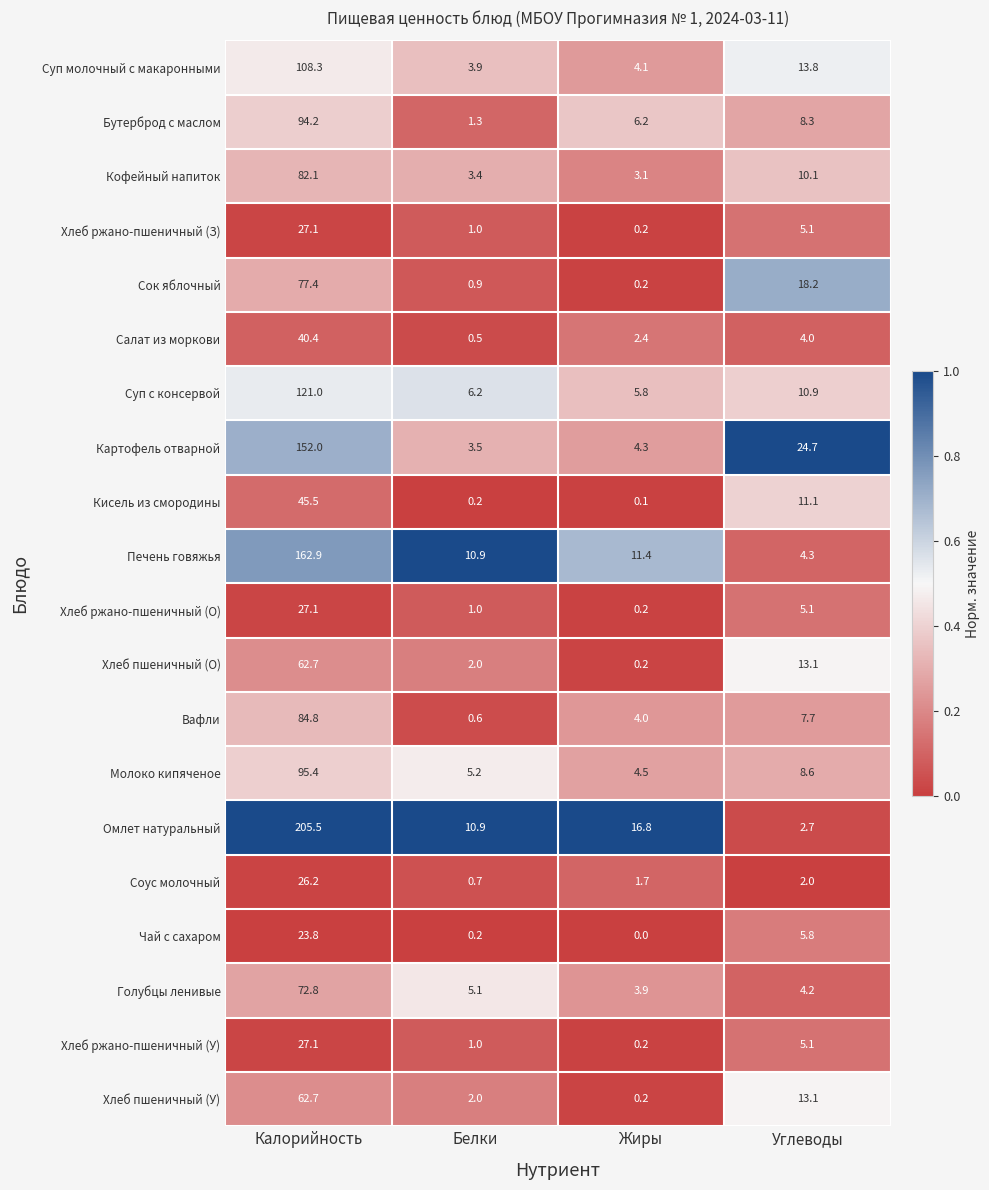

Rank the categories by Омлет натуральный value from lowest to highest.

Углеводы, Белки, Жиры, Калорийность